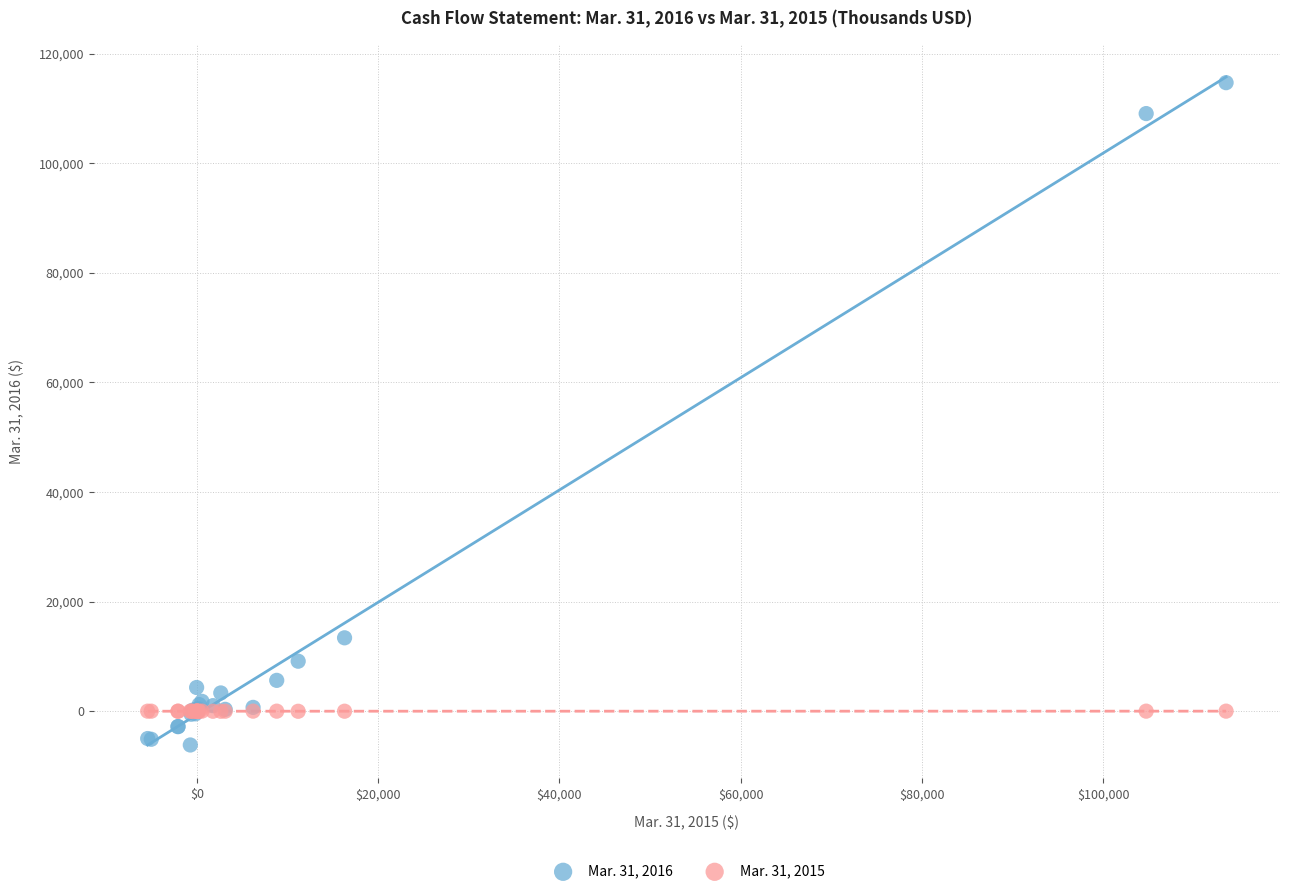

Which series has the largest Y range (max minus min)?

Mar. 31, 2016